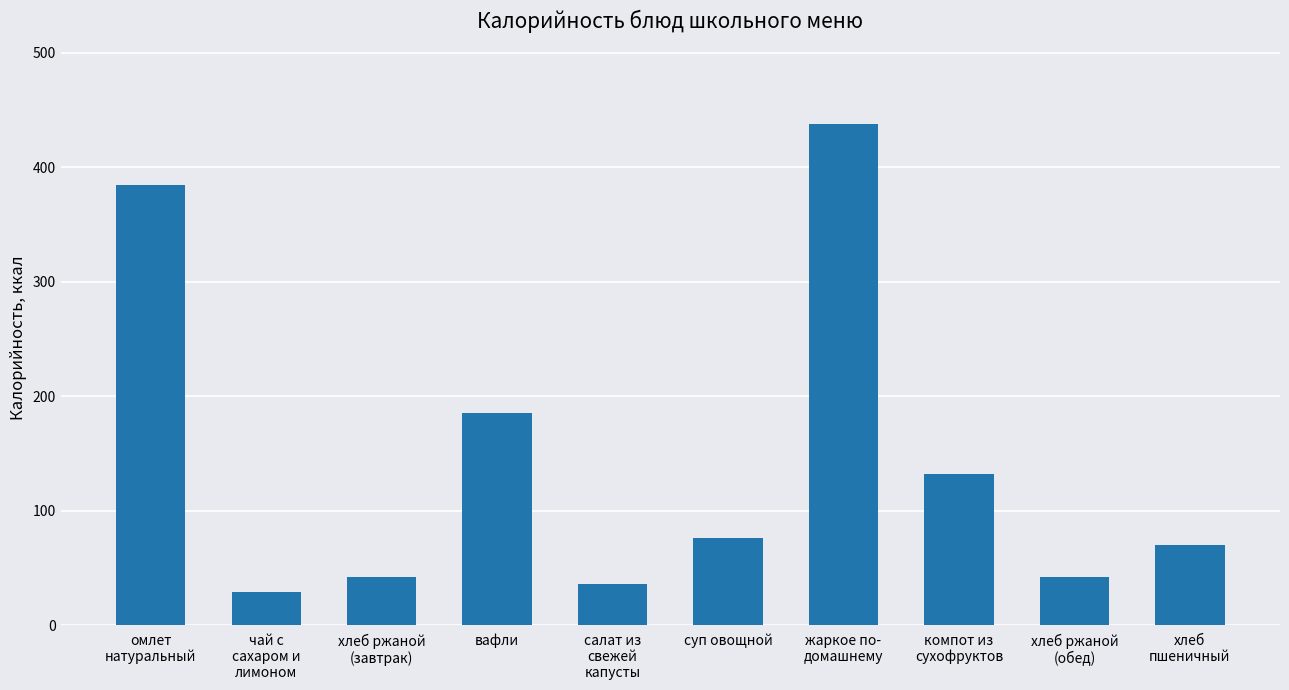

What is the minimum value shown in the chart?

29.5